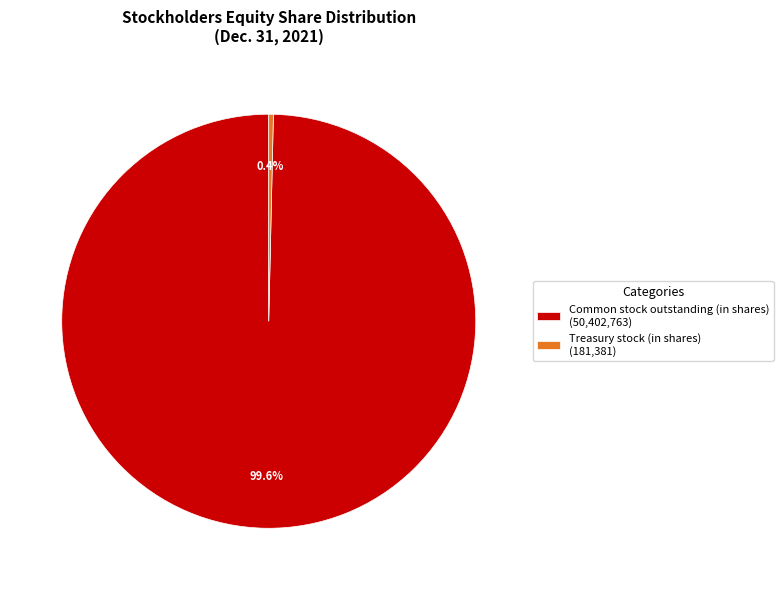

Which slice represents more than half of the pie?

Common stock outstanding (in shares)